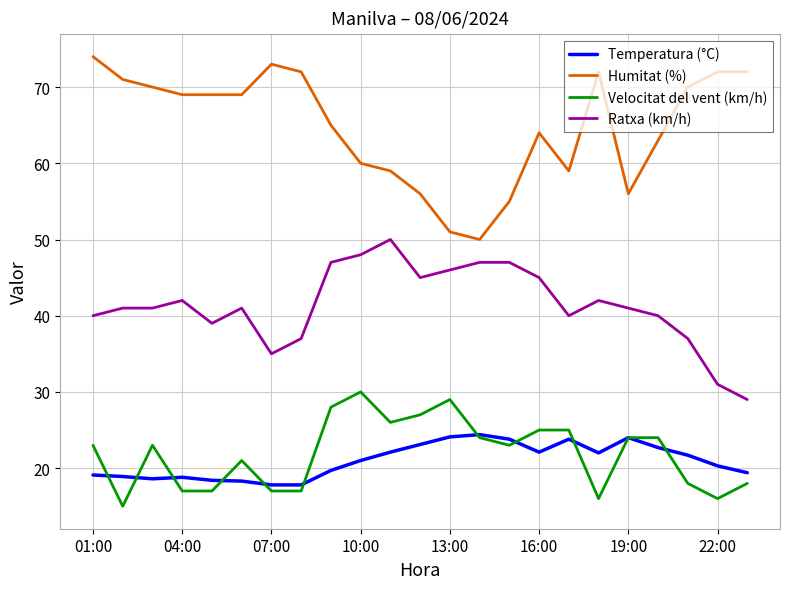

What is the minimum value shown in the chart?

15.0